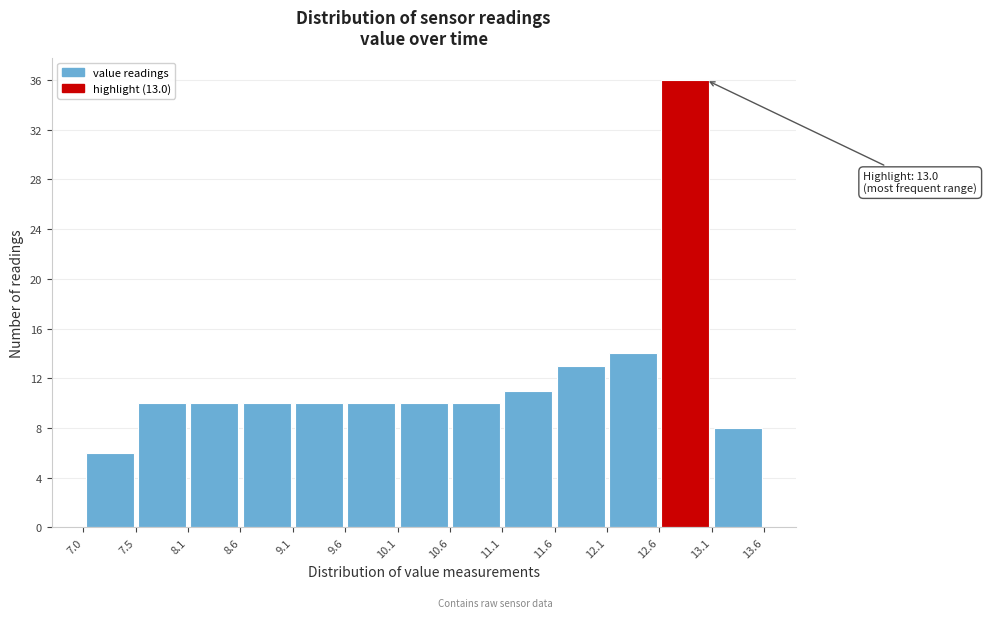

Which range on the x-axis has the tallest bar?

12.6 to 13.1